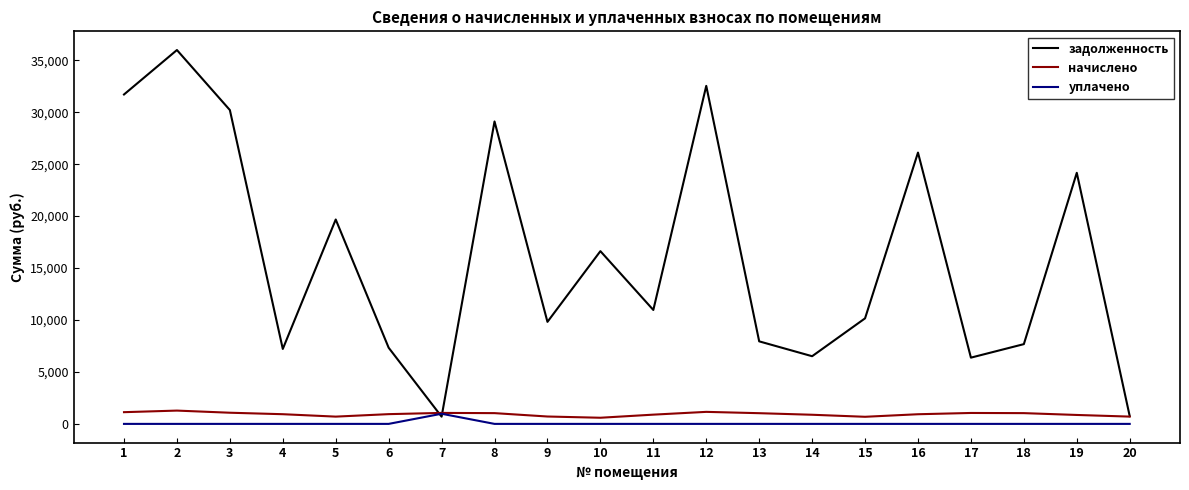

Is the value of уплачено at 16 greater than the value of начислено at 1?

No